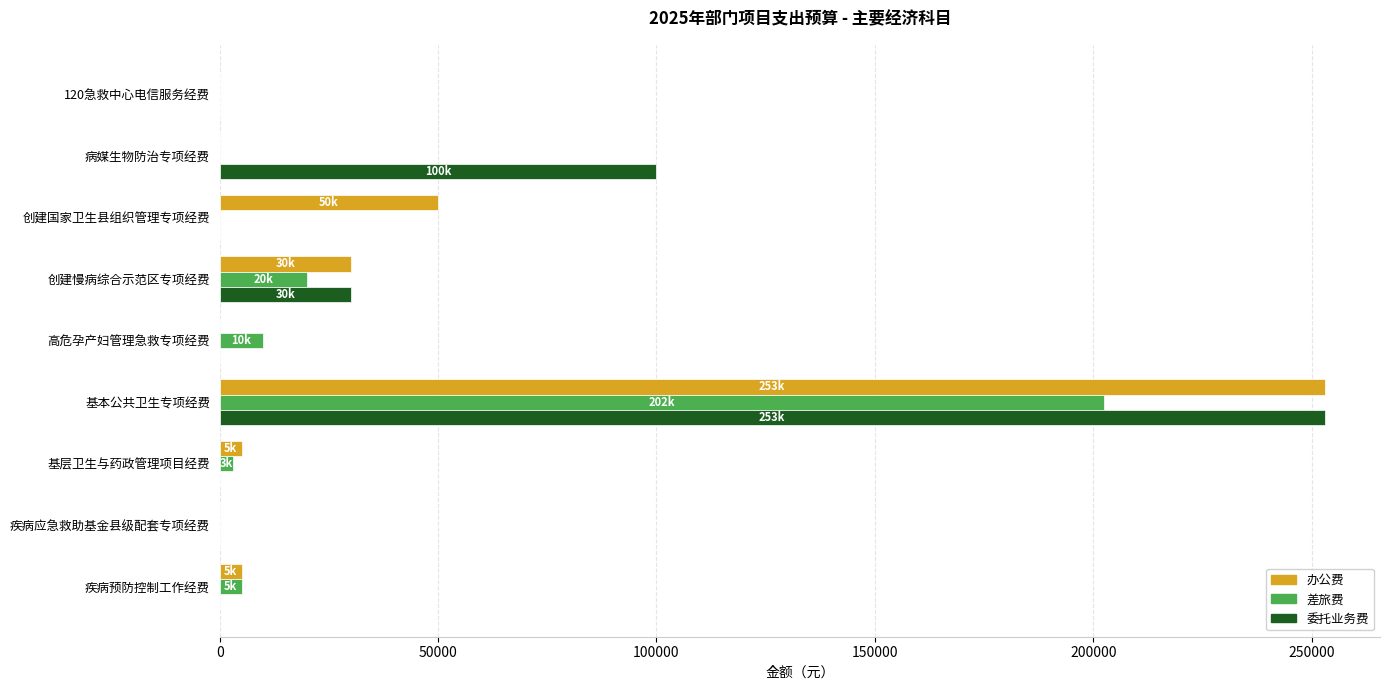

Between 创建国家卫生县组织管理专项经费 and 基本公共卫生专项经费, which series saw the biggest shift?

委托业务费